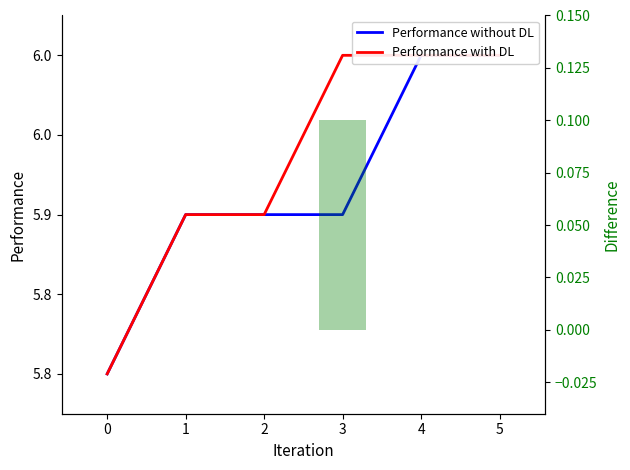

What is the total value across all series at 0?

11.6